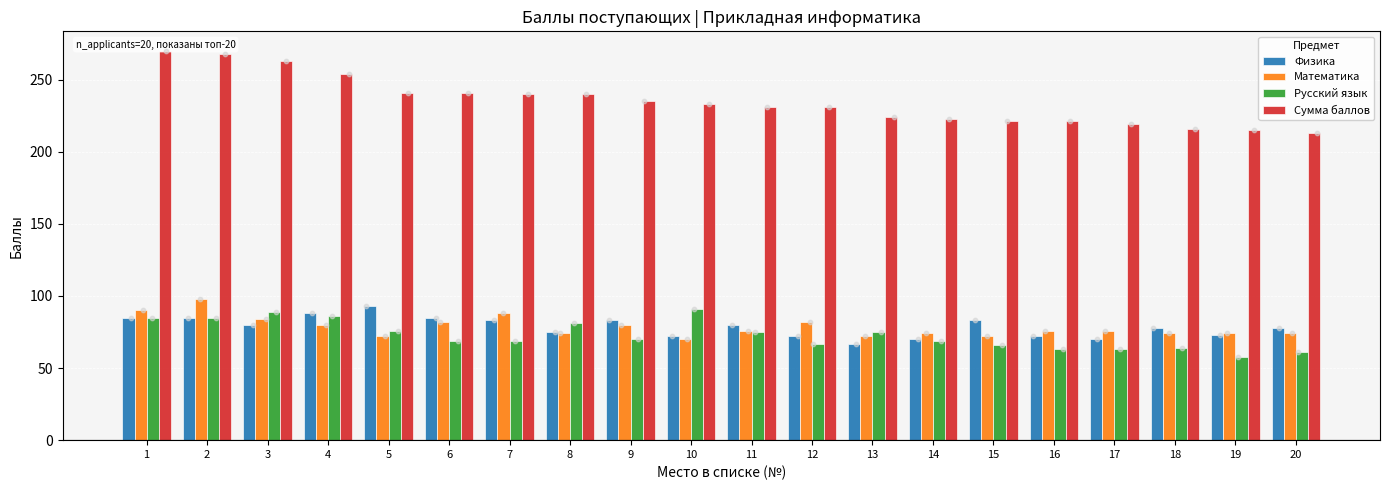

What are all the series names shown in the legend?

Физика, Математика, Русский язык, Сумма баллов